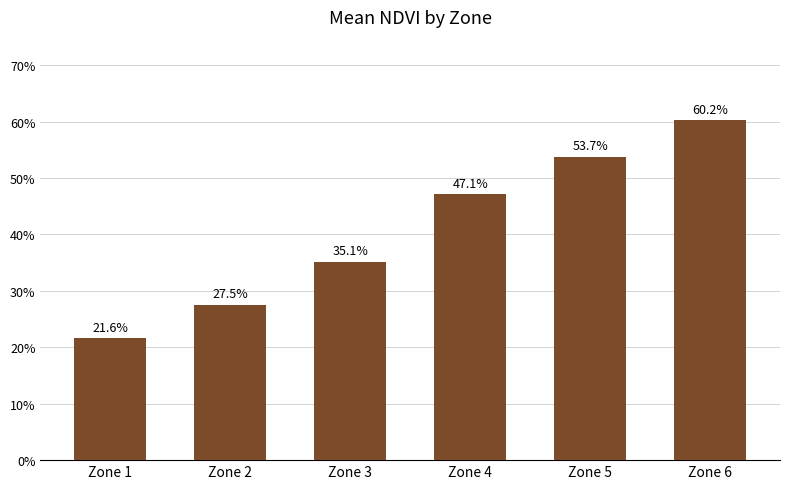

What is the difference between the second highest and second lowest values?

0.3